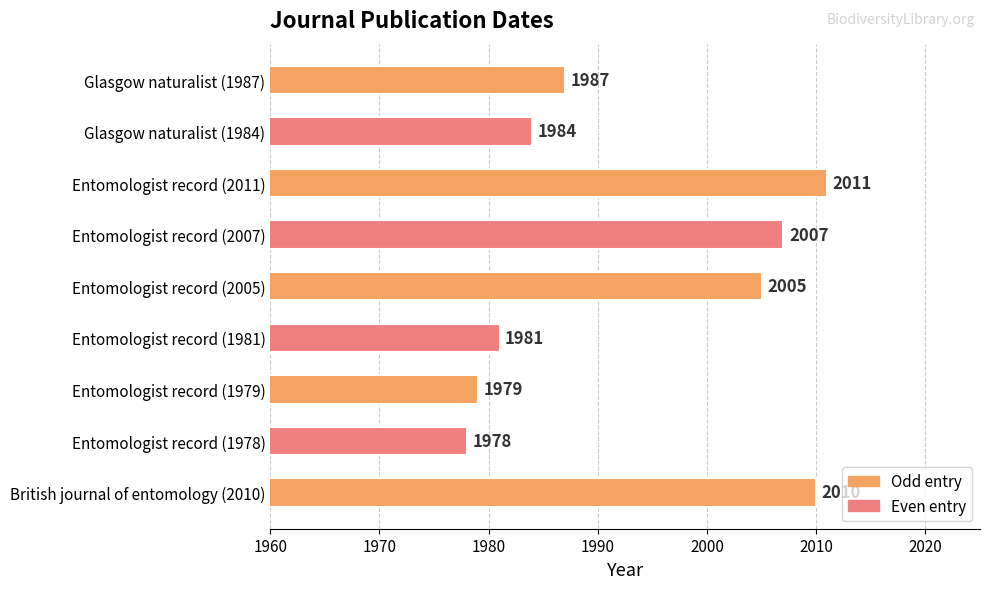

List the labels in order of value, smallest first.

Entomologist record (1978), Entomologist record (1979), Entomologist record (1981), Glasgow naturalist (1984), Glasgow naturalist (1987), Entomologist record (2005), Entomologist record (2007), British journal of entomology (2010), Entomologist record (2011)